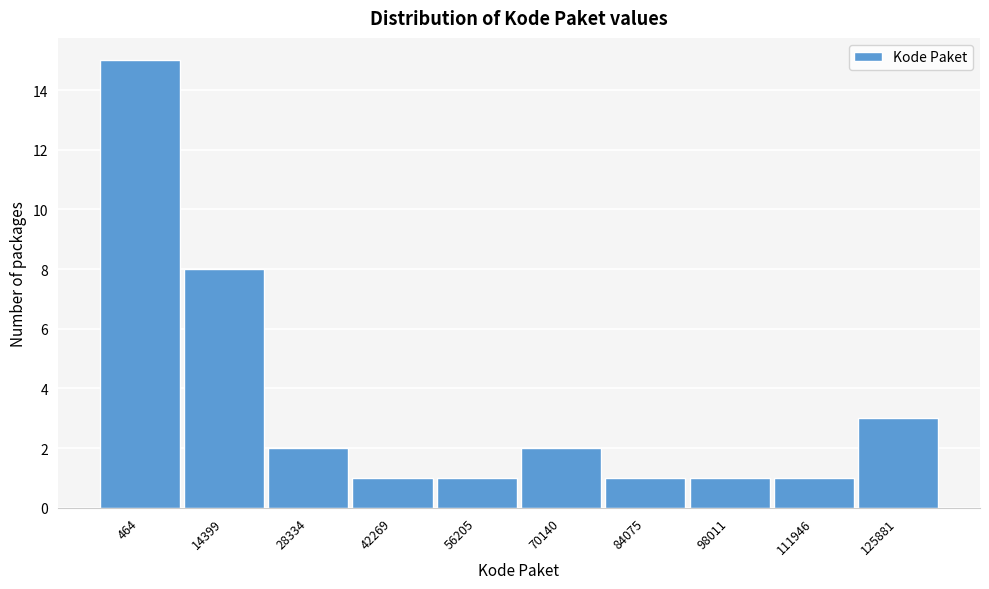

Reading left to right, what are all the values shown in this chart?

15	8	2	1	1	2	1	1	1	3